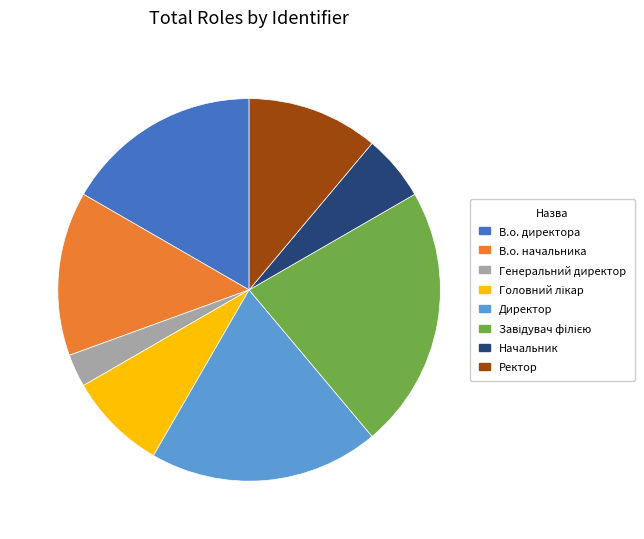

Is it true that Начальник is 1% of the pie?

False